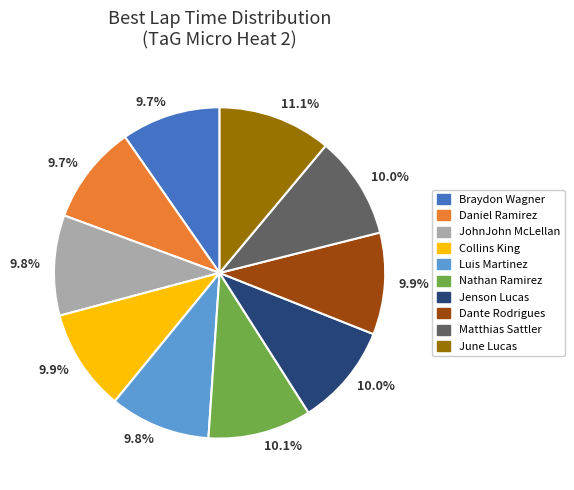

Is there a majority slice in this chart?

No